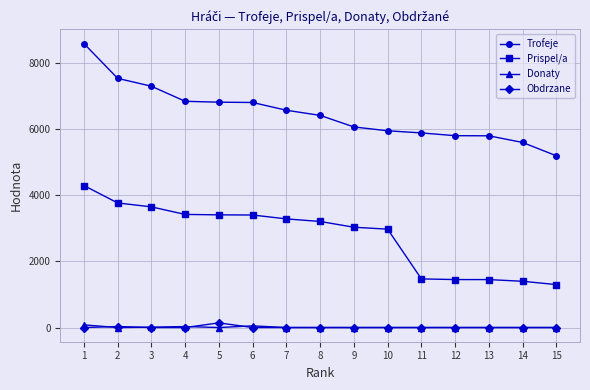

How many data points does each series have?

15